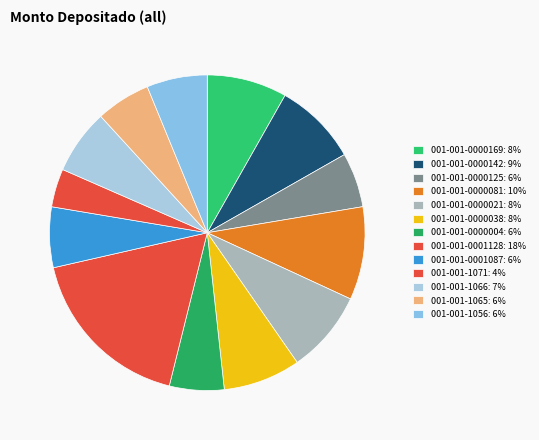

How many segments does this pie chart have?

13